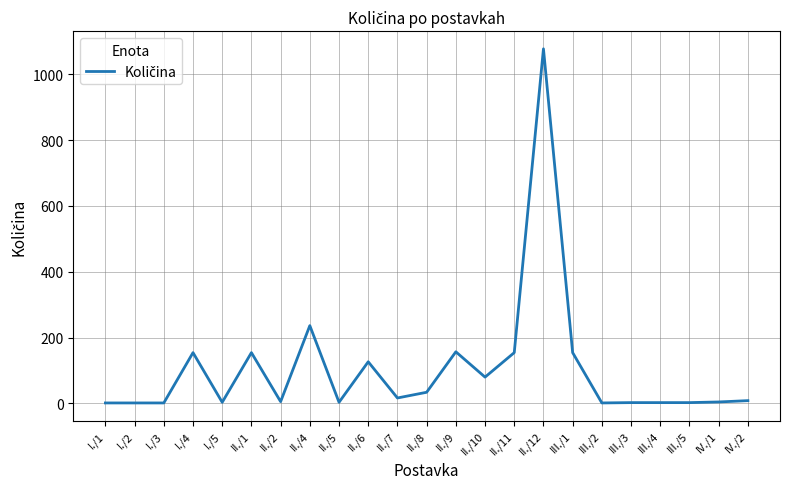

What is the difference between the maximum and minimum values?

1077.0